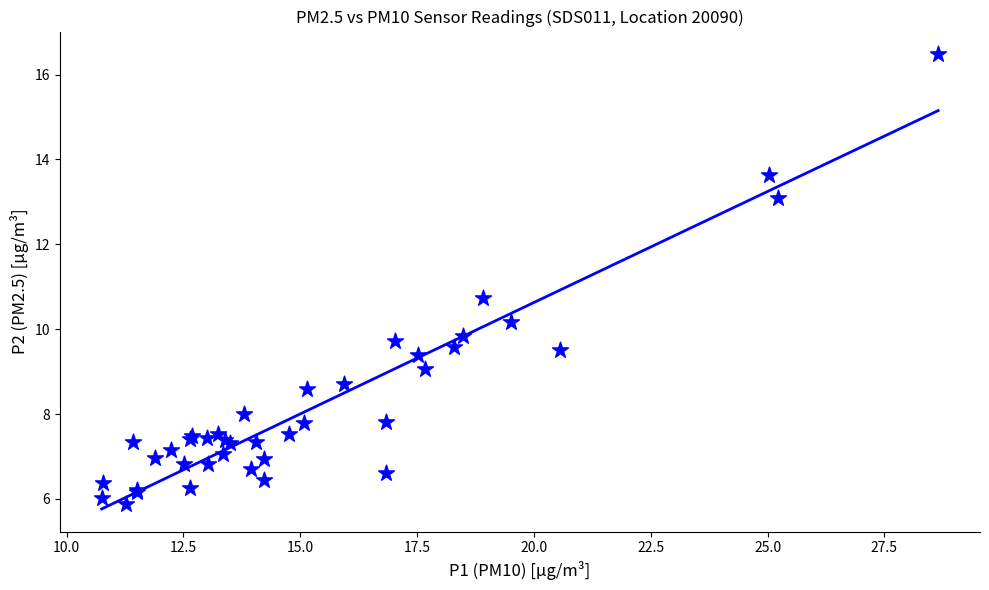

What Y value in the scatter plot is closest to 11?

10.7